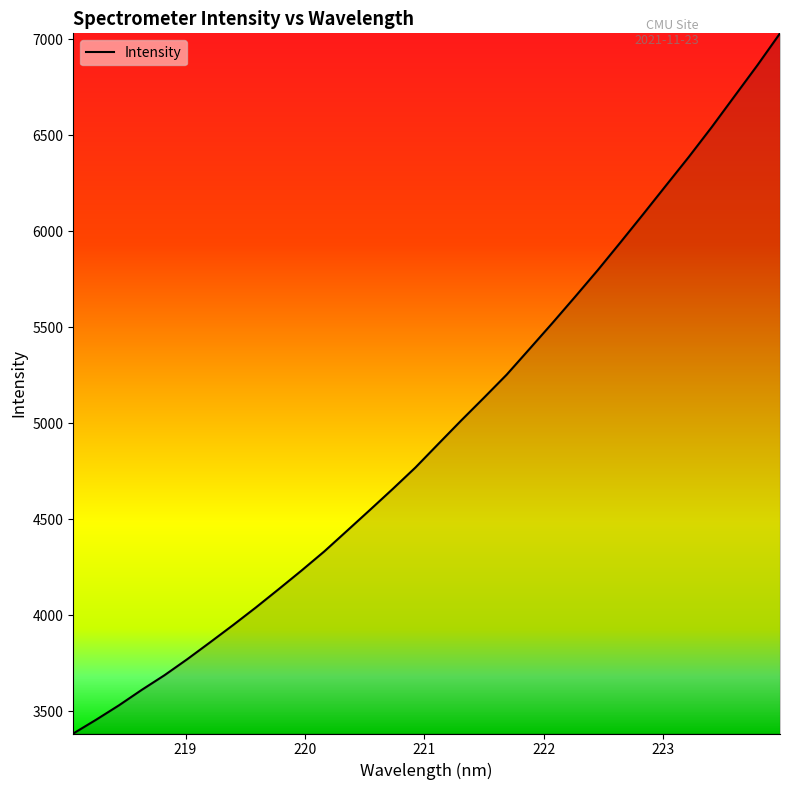

What is the minimum value shown in the chart?

3383.3